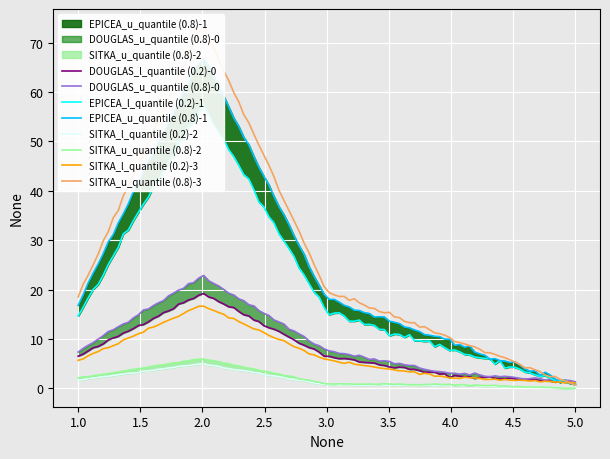

At 1, list the series in order from smallest to largest.

SITKA_l_quantile (0.2), SITKA_u_quantile (0.8), DOUGLAS_l_quantile (0.2), DOUGLAS_u_quantile (0.8), EPICEA_l_quantile (0.2), EPICEA_u_quantile (0.8)